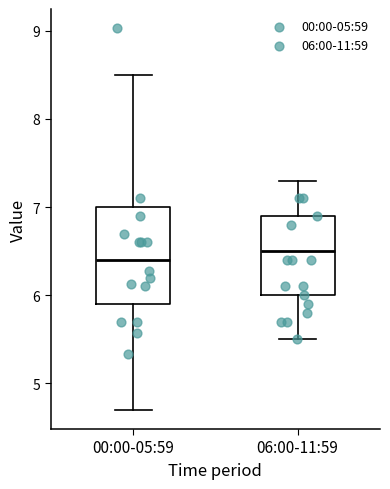

Reading left to right, transcribe this box plot: for each box, give where its median line is, the range the box spans, and where its two whiskers end, as read against the y-axis. The values are not printed on the chart, so give them approximately, as read against the axis.

00:00-05:59: median 6.4, box 5.9 to 7.0, whiskers 4.7 to 8.5
06:00-11:59: median 6.5, box 6.0 to 6.9, whiskers 5.5 to 7.3